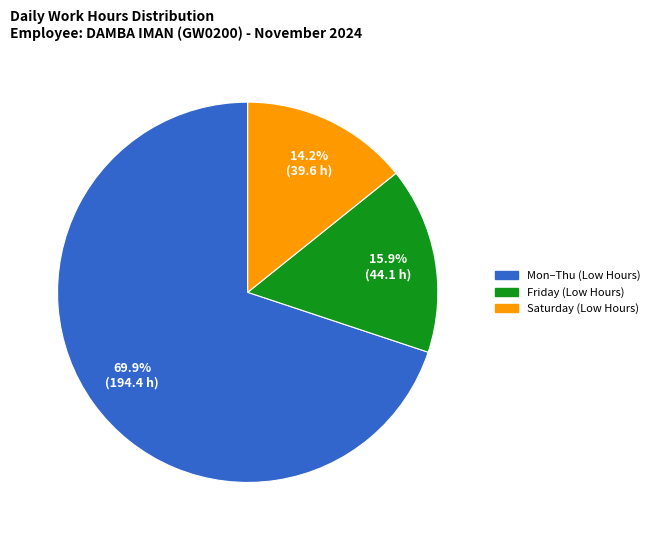

Is there any slice that represents more than half of the pie?

Yes